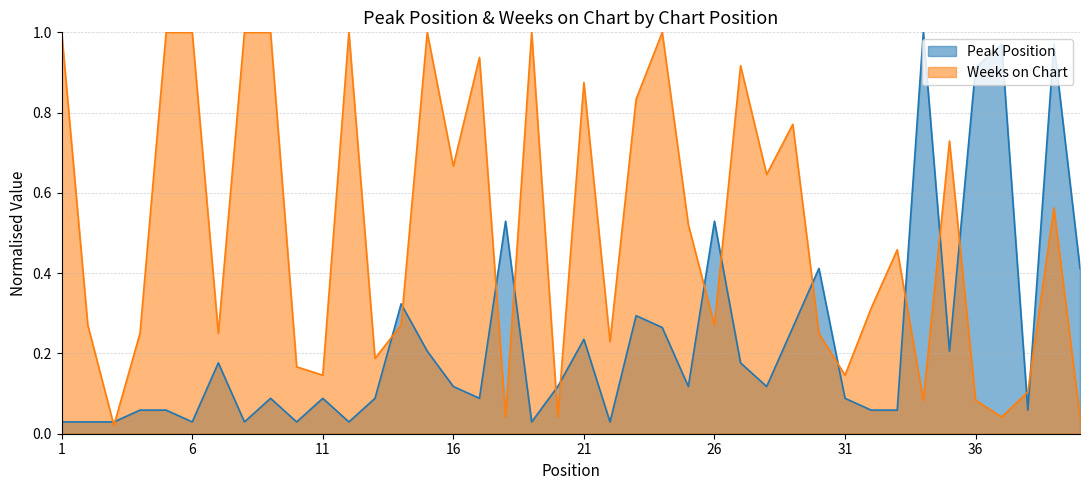

What is the difference between the second highest and minimum values in the Peak Position series?

0.9